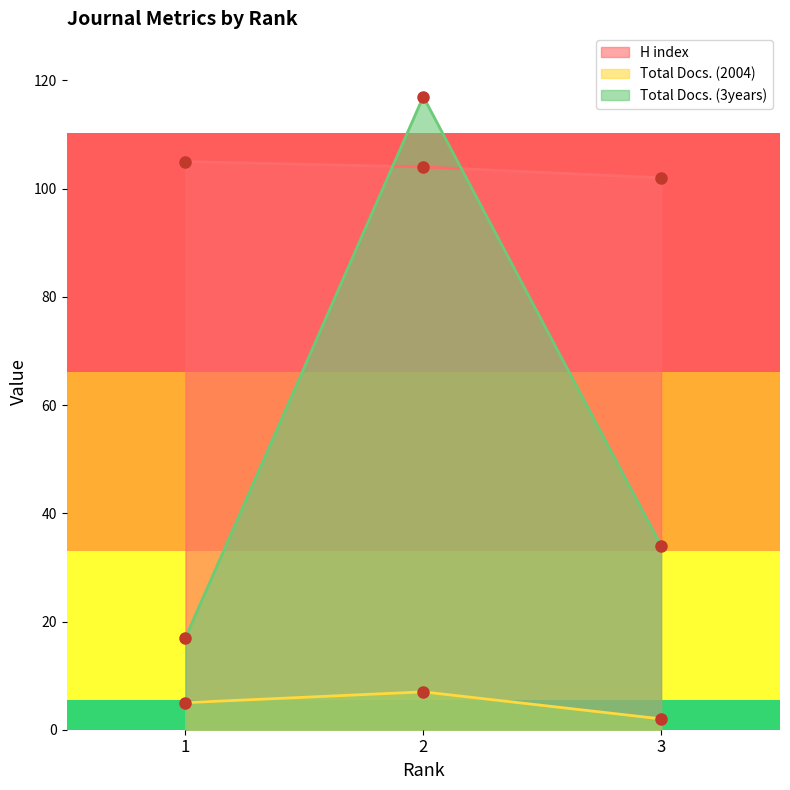

How many lines are shown in the chart?

3